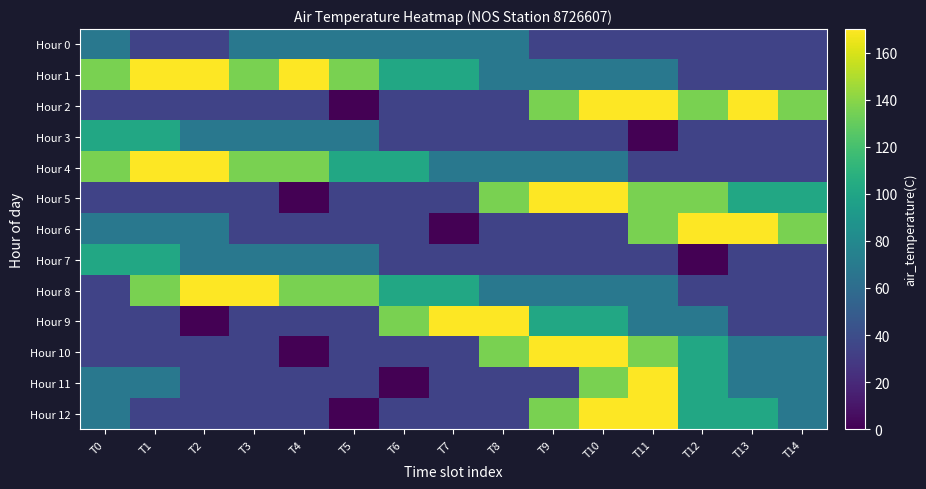

Reading left to right, extract all data points from this chart.

Hour 0: T0=68.0	T1=34.0	T2=34.0	T3=68.0	T4=68.0	T5=68.0	T6=68.0	T7=68.0	T8=68.0	T9=34.0	T10=34.0	T11=34.0	T12=34.0	T13=34.0	T14=34.0
Hour 1: T0=136.0	T1=170.0	T2=170.0	T3=136.0	T4=170.0	T5=136.0	T6=102.0	T7=102.0	T8=68.0	T9=68.0	T10=68.0	T11=68.0	T12=34.0	T13=34.0	T14=34.0
Hour 2: T0=34.0	T1=34.0	T2=34.0	T3=34.0	T4=34.0	T5=0.0	T6=34.0	T7=34.0	T8=34.0	T9=136.0	T10=170.0	T11=170.0	T12=136.0	T13=170.0	T14=136.0
Hour 3: T0=102.0	T1=102.0	T2=68.0	T3=68.0	T4=68.0	T5=68.0	T6=34.0	T7=34.0	T8=34.0	T9=34.0	T10=34.0	T11=0.0	T12=34.0	T13=34.0	T14=34.0
Hour 4: T0=136.0	T1=170.0	T2=170.0	T3=136.0	T4=136.0	T5=102.0	T6=102.0	T7=68.0	T8=68.0	T9=68.0	T10=68.0	T11=34.0	T12=34.0	T13=34.0	T14=34.0
Hour 5: T0=34.0	T1=34.0	T2=34.0	T3=34.0	T4=0.0	T5=34.0	T6=34.0	T7=34.0	T8=136.0	T9=170.0	T10=170.0	T11=136.0	T12=136.0	T13=102.0	T14=102.0
Hour 6: T0=68.0	T1=68.0	T2=68.0	T3=34.0	T4=34.0	T5=34.0	T6=34.0	T7=0.0	T8=34.0	T9=34.0	T10=34.0	T11=136.0	T12=170.0	T13=170.0	T14=136.0
Hour 7: T0=102.0	T1=102.0	T2=68.0	T3=68.0	T4=68.0	T5=68.0	T6=34.0	T7=34.0	T8=34.0	T9=34.0	T10=34.0	T11=34.0	T12=0.0	T13=34.0	T14=34.0
Hour 8: T0=34.0	T1=136.0	T2=170.0	T3=170.0	T4=136.0	T5=136.0	T6=102.0	T7=102.0	T8=68.0	T9=68.0	T10=68.0	T11=68.0	T12=34.0	T13=34.0	T14=34.0
Hour 9: T0=34.0	T1=34.0	T2=0.0	T3=34.0	T4=34.0	T5=34.0	T6=136.0	T7=170.0	T8=170.0	T9=102.0	T10=102.0	T11=68.0	T12=68.0	T13=34.0	T14=34.0
Hour 10: T0=34.0	T1=34.0	T2=34.0	T3=34.0	T4=0.0	T5=34.0	T6=34.0	T7=34.0	T8=136.0	T9=170.0	T10=170.0	T11=136.0	T12=102.0	T13=68.0	T14=68.0
Hour 11: T0=68.0	T1=68.0	T2=34.0	T3=34.0	T4=34.0	T5=34.0	T6=0.0	T7=34.0	T8=34.0	T9=34.0	T10=136.0	T11=170.0	T12=102.0	T13=68.0	T14=68.0
Hour 12: T0=68.0	T1=34.0	T2=34.0	T3=34.0	T4=34.0	T5=0.0	T6=34.0	T7=34.0	T8=34.0	T9=136.0	T10=170.0	T11=170.0	T12=102.0	T13=102.0	T14=68.0